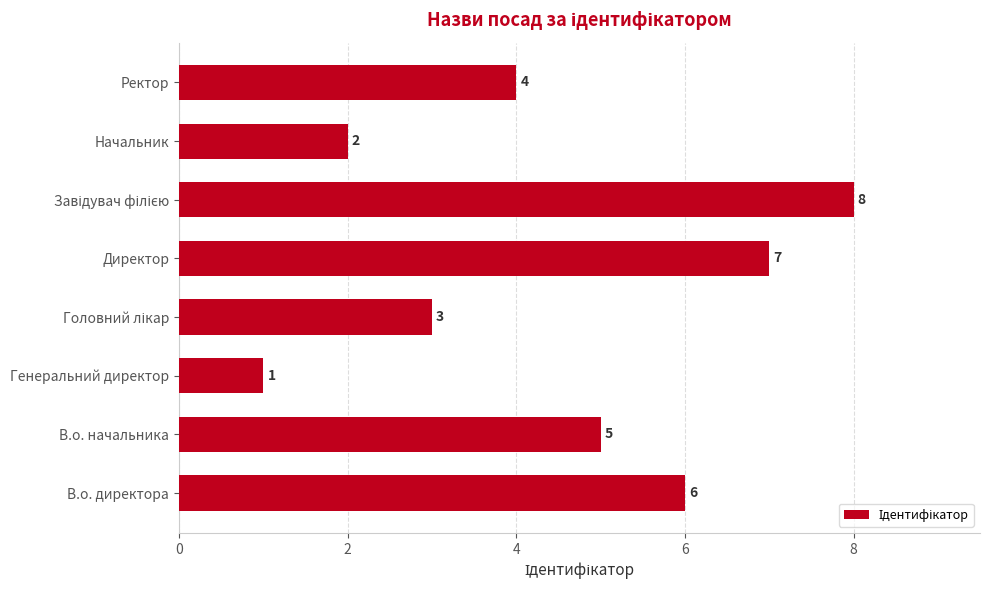

What is the sum of the values at В.о. директора and Ректор?

10